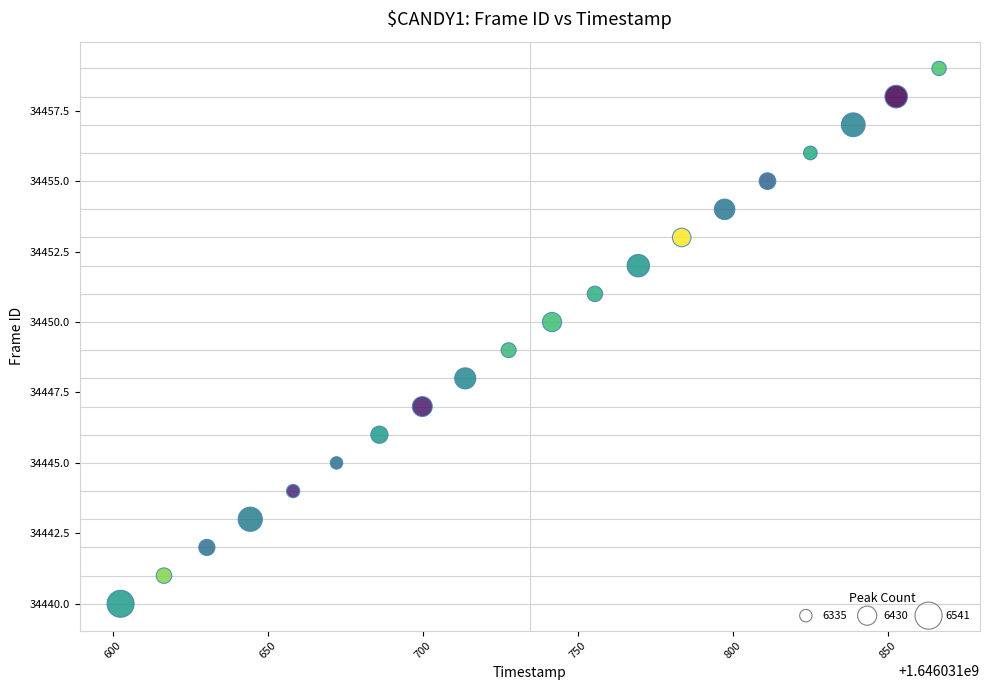

What is the range of Y values (max minus min)?

19